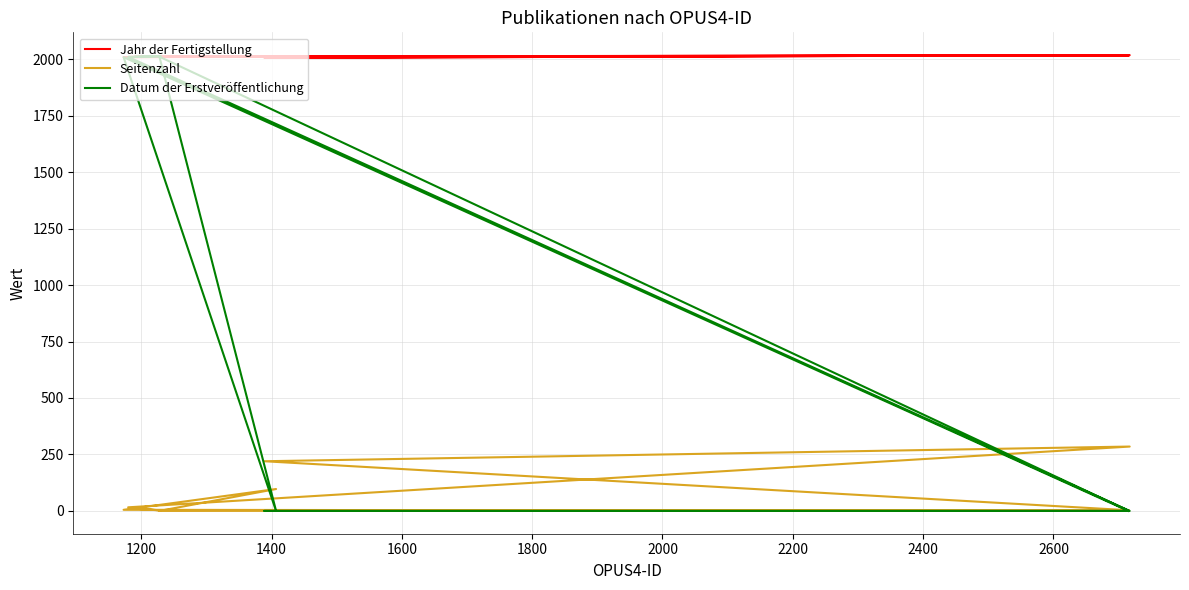

Which series has the largest total across all categories?

Jahr der Fertigstellung